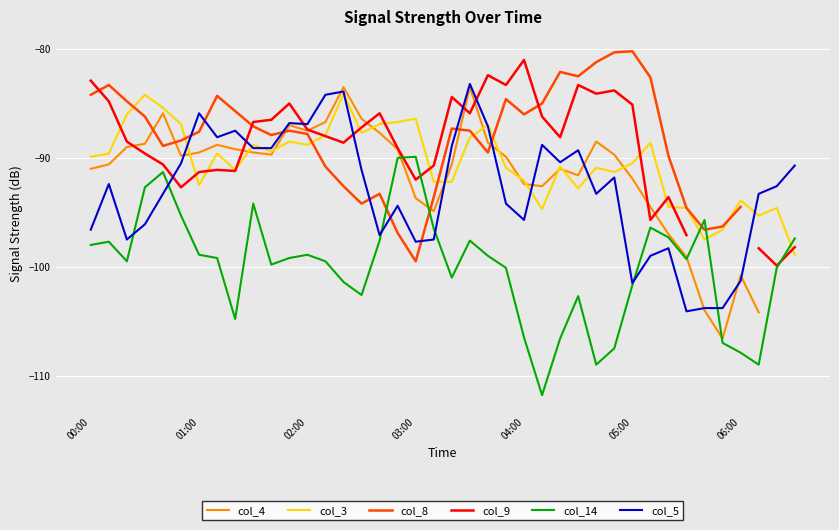

The value of col_5 at 03:00 is -173.8. True or false?

False